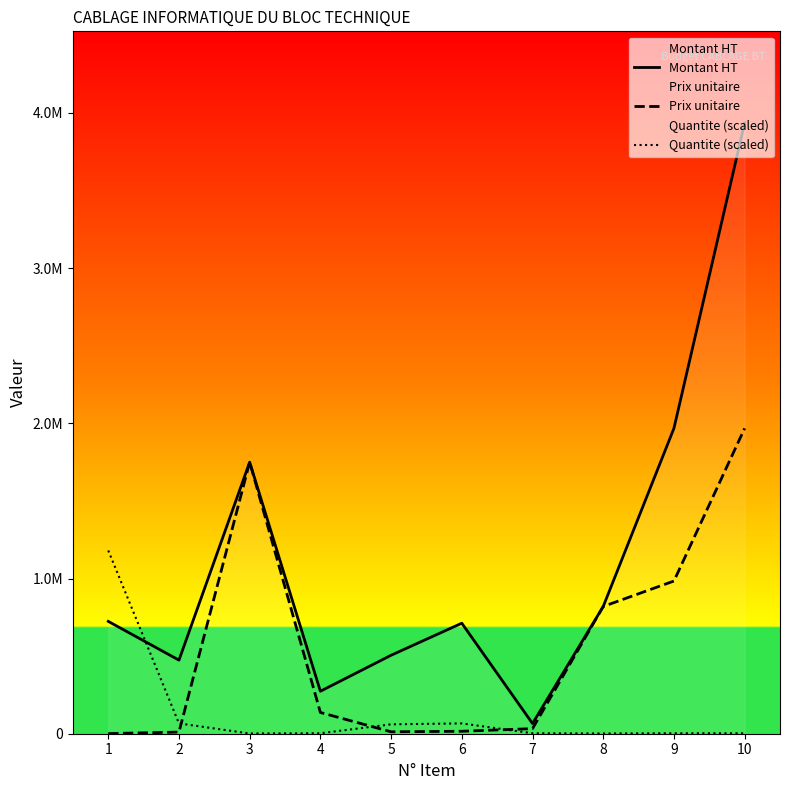

Is the value of Prix unitaire at 1 greater than the value of Quantite (scaled) at 8?

No